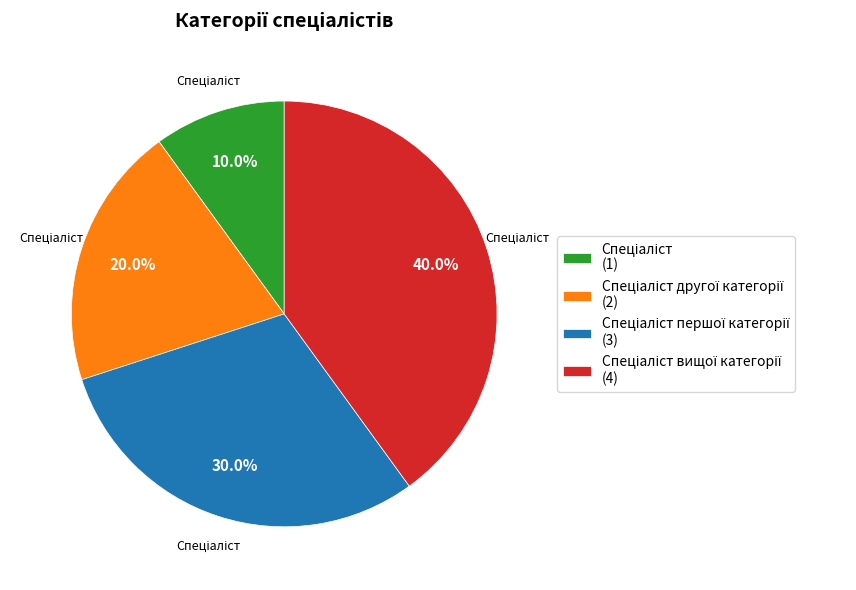

Is there any slice that represents more than half of the pie?

No